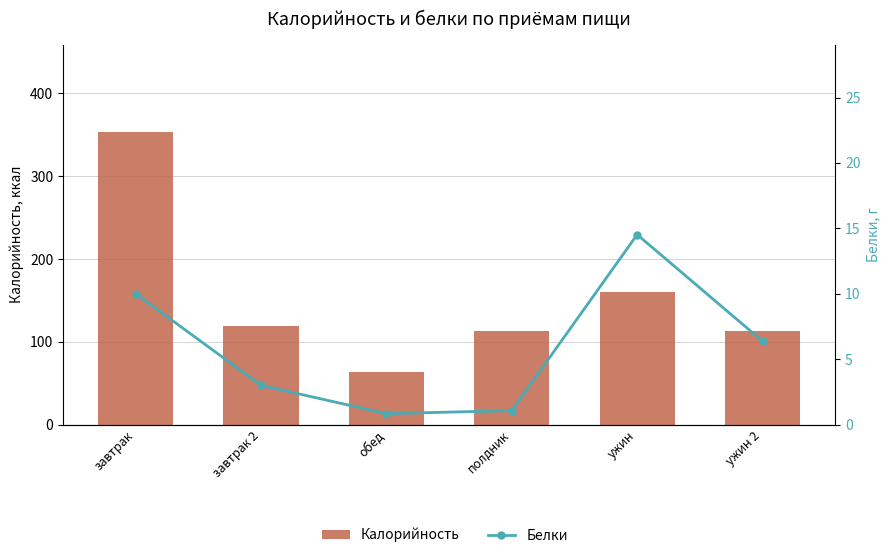

Which series has the widest spread of values?

Калорийность